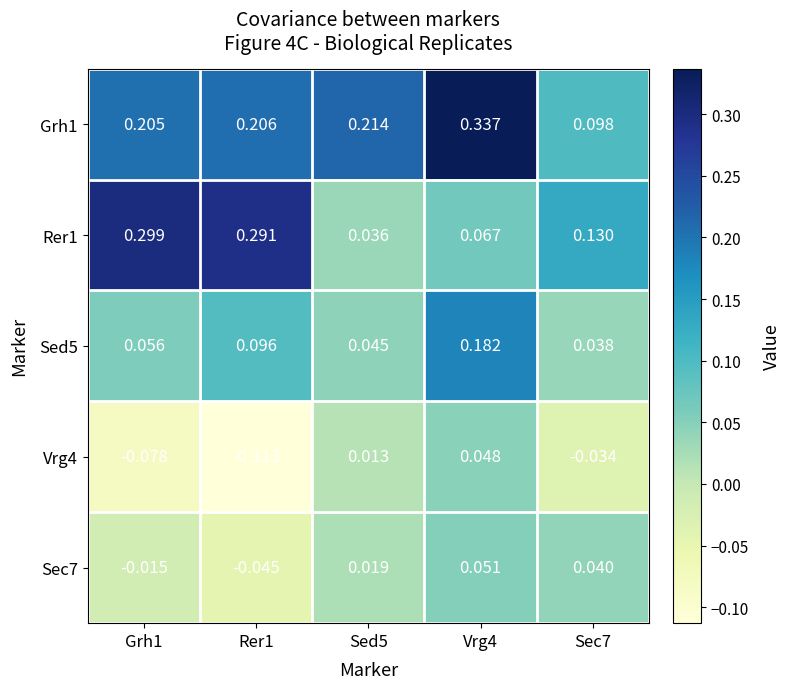

Is the value of Grh1 at Vrg4 greater than the value of Sed5 at Vrg4?

Yes